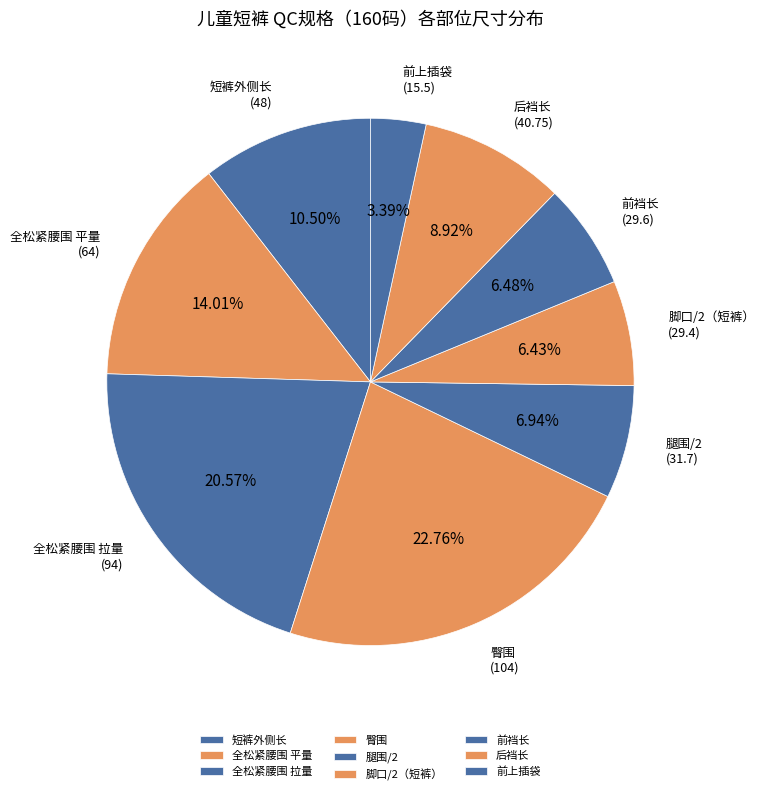

The 臀围 slice represents 17% of the pie. True or false?

False